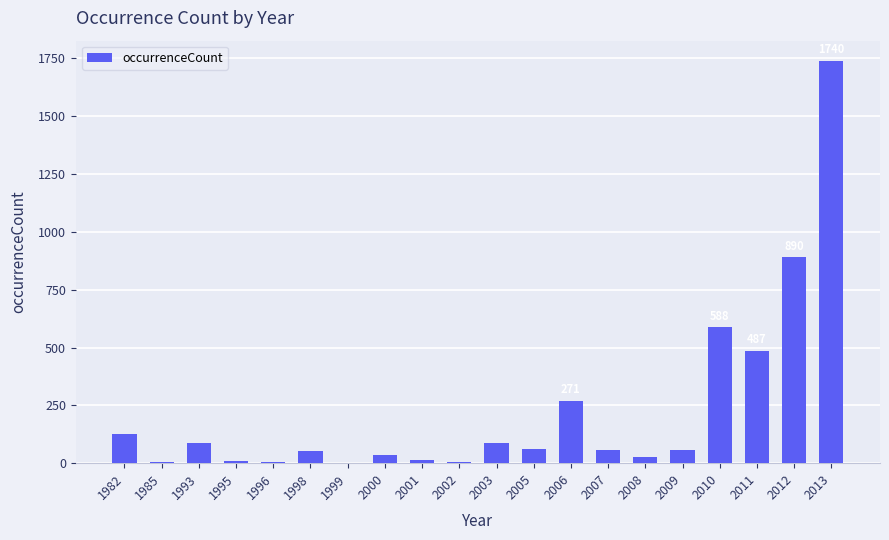

Where is the data nearest to the value 870?

2012